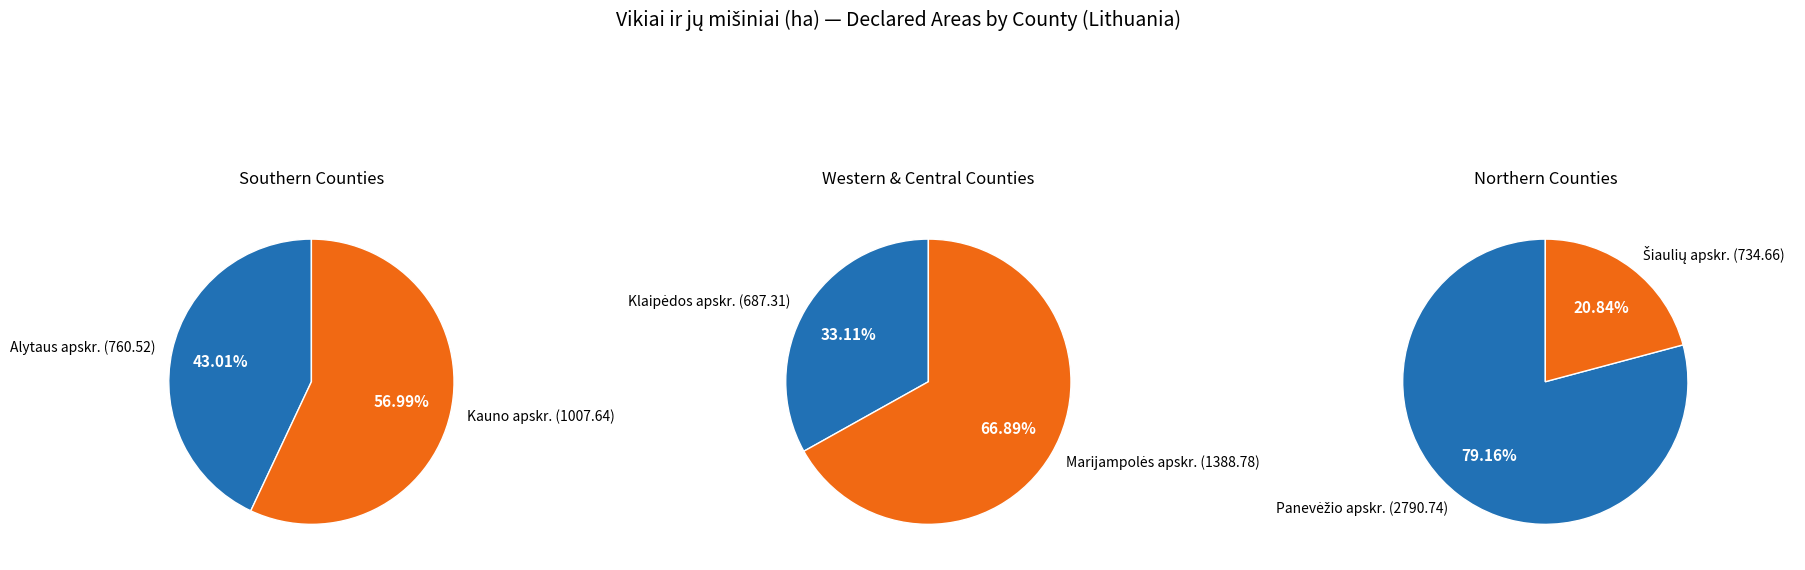

Which slice is the largest?

Panevėžio apskr.